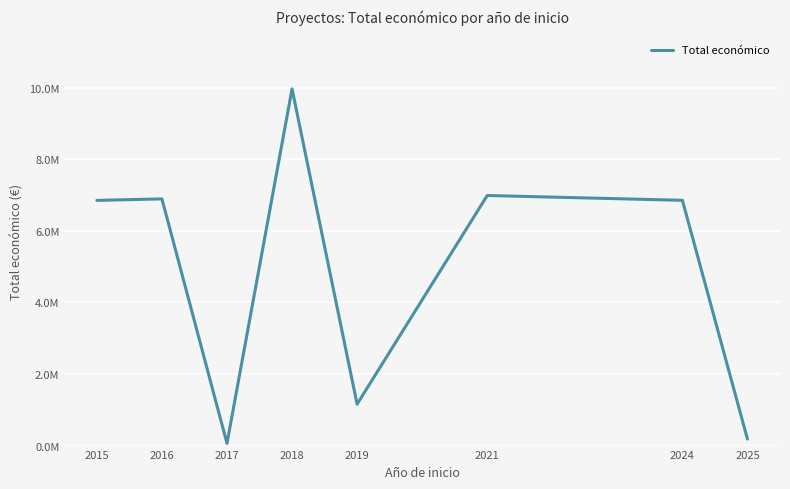

How many interior local valleys (lower than both neighbors) does the data have?

2